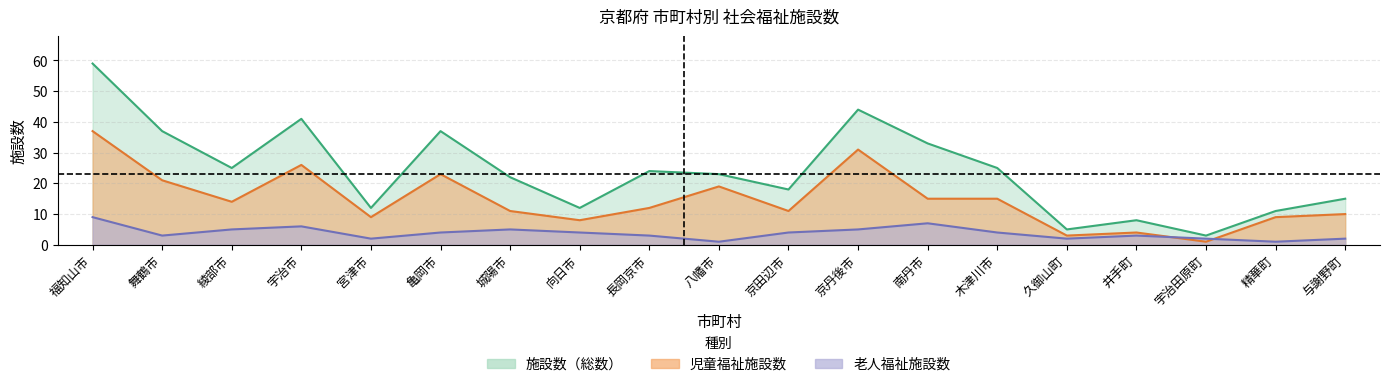

What is the label of the 18th point from the left?

精華町